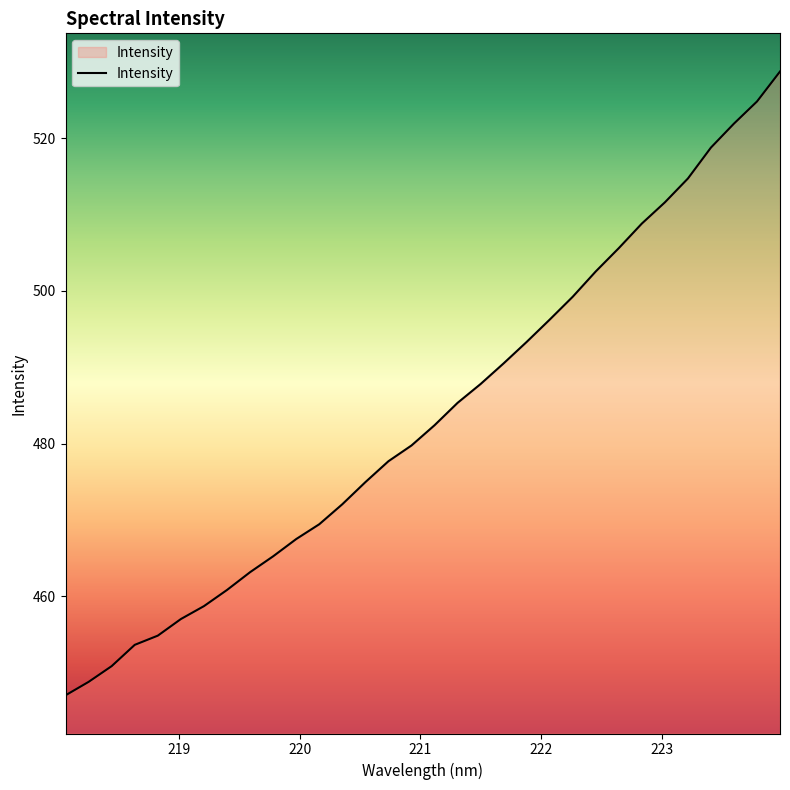

What is the minimum value shown in the chart?

447.0